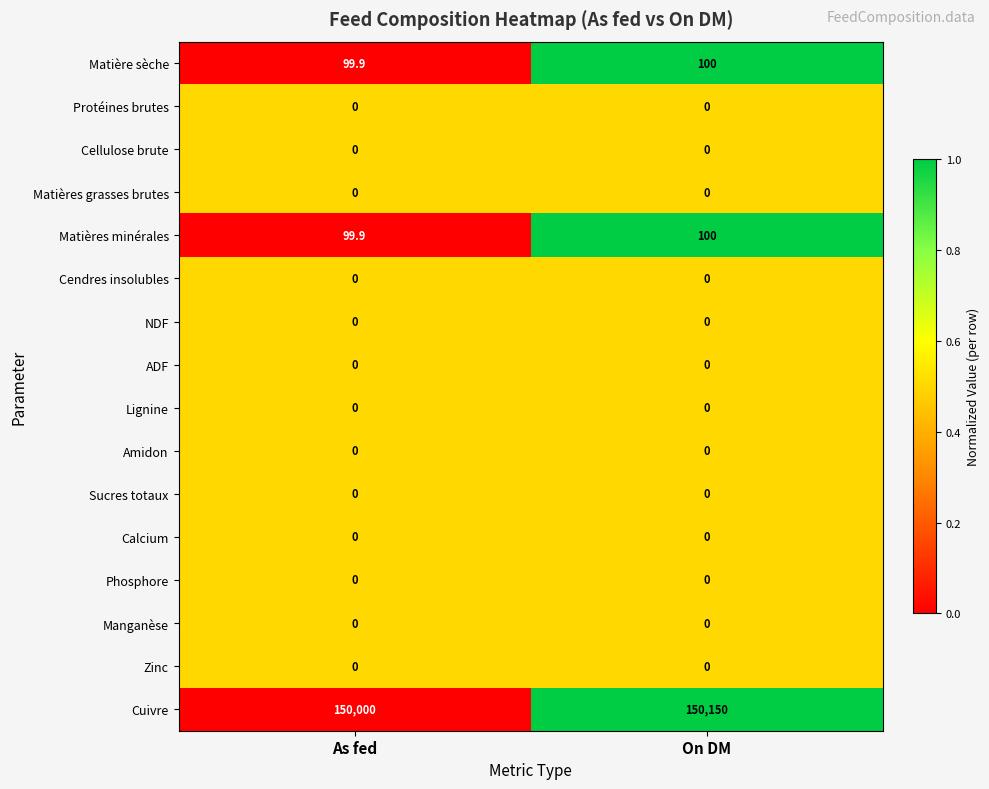

At which category does the chart reach its peak across all series?

On DM